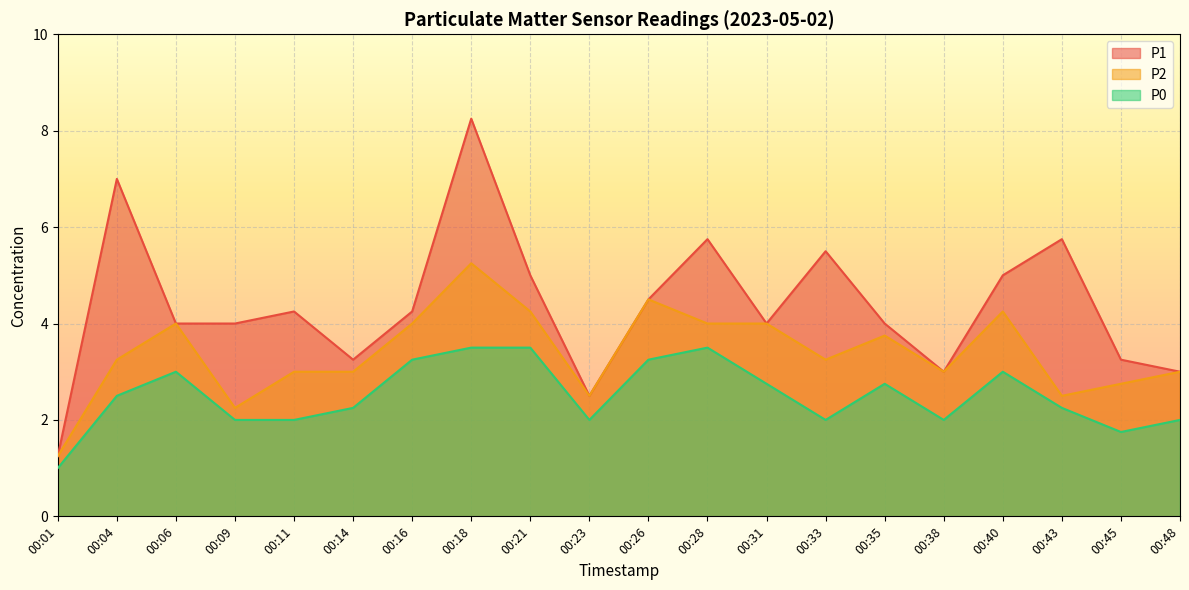

Reading left to right, extract all data points from this chart.

P1: 00:01=1.2	00:04=7.0	00:06=4.0	00:09=4.0	00:11=4.2	00:14=3.2	00:16=4.2	00:18=8.2	00:21=5.0	00:23=2.5	00:26=4.5	00:28=5.8	00:31=4.0	00:33=5.5	00:35=4.0	00:38=3.0	00:40=5.0	00:43=5.8	00:45=3.2	00:48=3.0
P2: 00:01=1.2	00:04=3.2	00:06=4.0	00:09=2.2	00:11=3.0	00:14=3.0	00:16=4.0	00:18=5.2	00:21=4.2	00:23=2.5	00:26=4.5	00:28=4.0	00:31=4.0	00:33=3.2	00:35=3.8	00:38=3.0	00:40=4.2	00:43=2.5	00:45=2.8	00:48=3.0
P0: 00:01=1.0	00:04=2.5	00:06=3.0	00:09=2.0	00:11=2.0	00:14=2.2	00:16=3.2	00:18=3.5	00:21=3.5	00:23=2.0	00:26=3.2	00:28=3.5	00:31=2.8	00:33=2.0	00:35=2.8	00:38=2.0	00:40=3.0	00:43=2.2	00:45=1.8	00:48=2.0